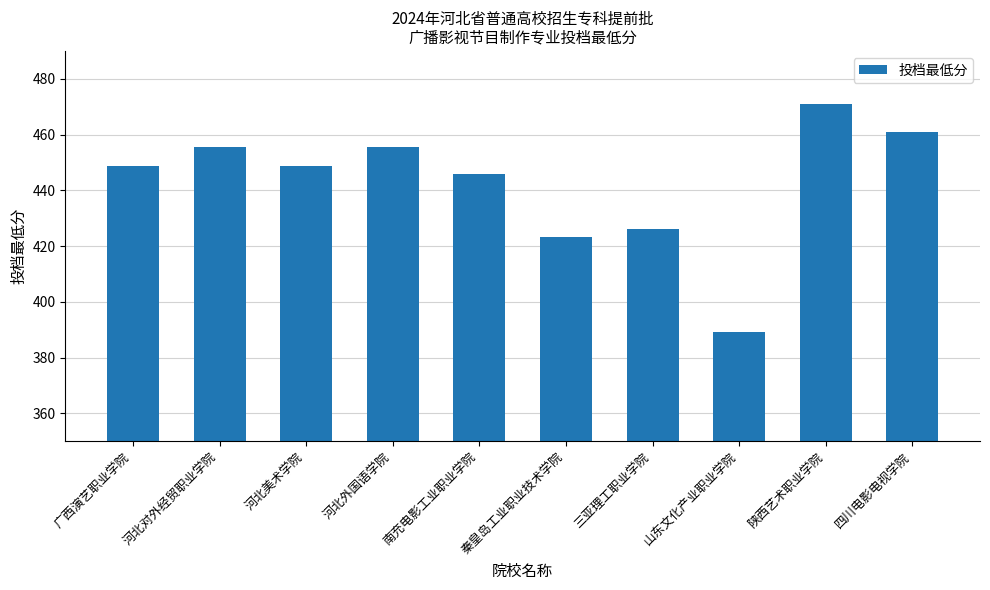

True or false: the data shows 98.3 at 陕西艺术职业学院.

False